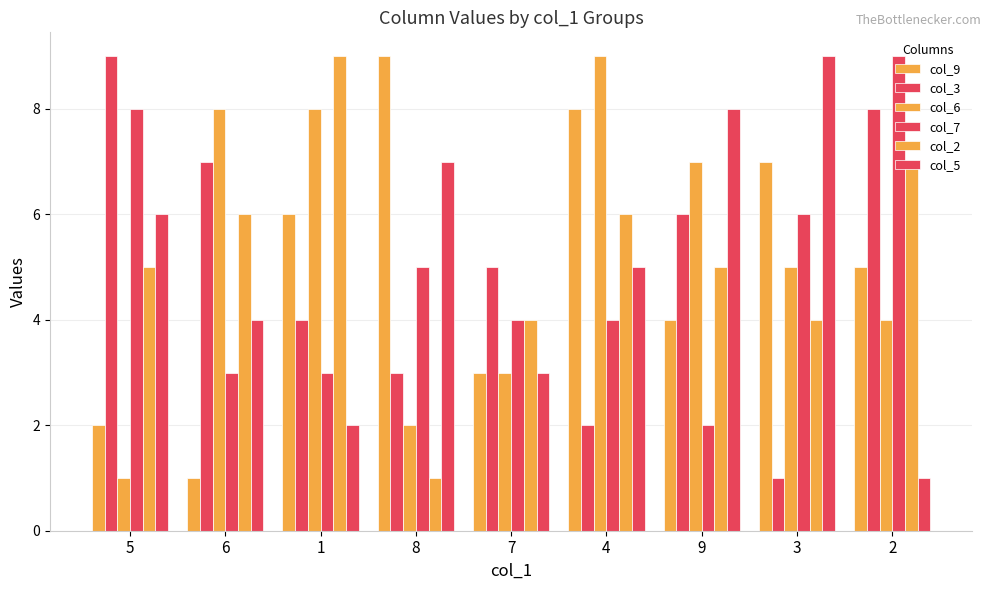

How many groups of bars are there?

9